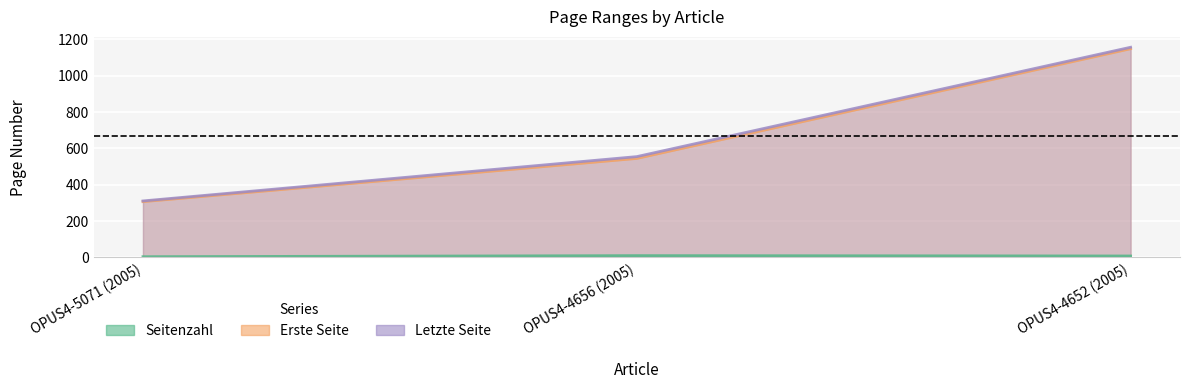

Is the value of Erste Seite at OPUS4-5071 (2005) greater than the value of Letzte Seite at OPUS4-4652 (2005)?

No